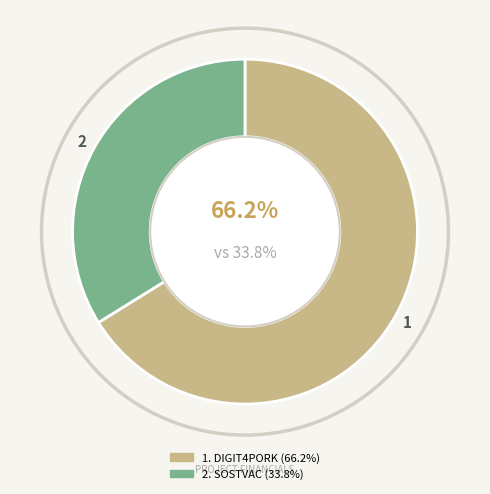

True or false: SOSTVAC accounts for 23% of the total.

False